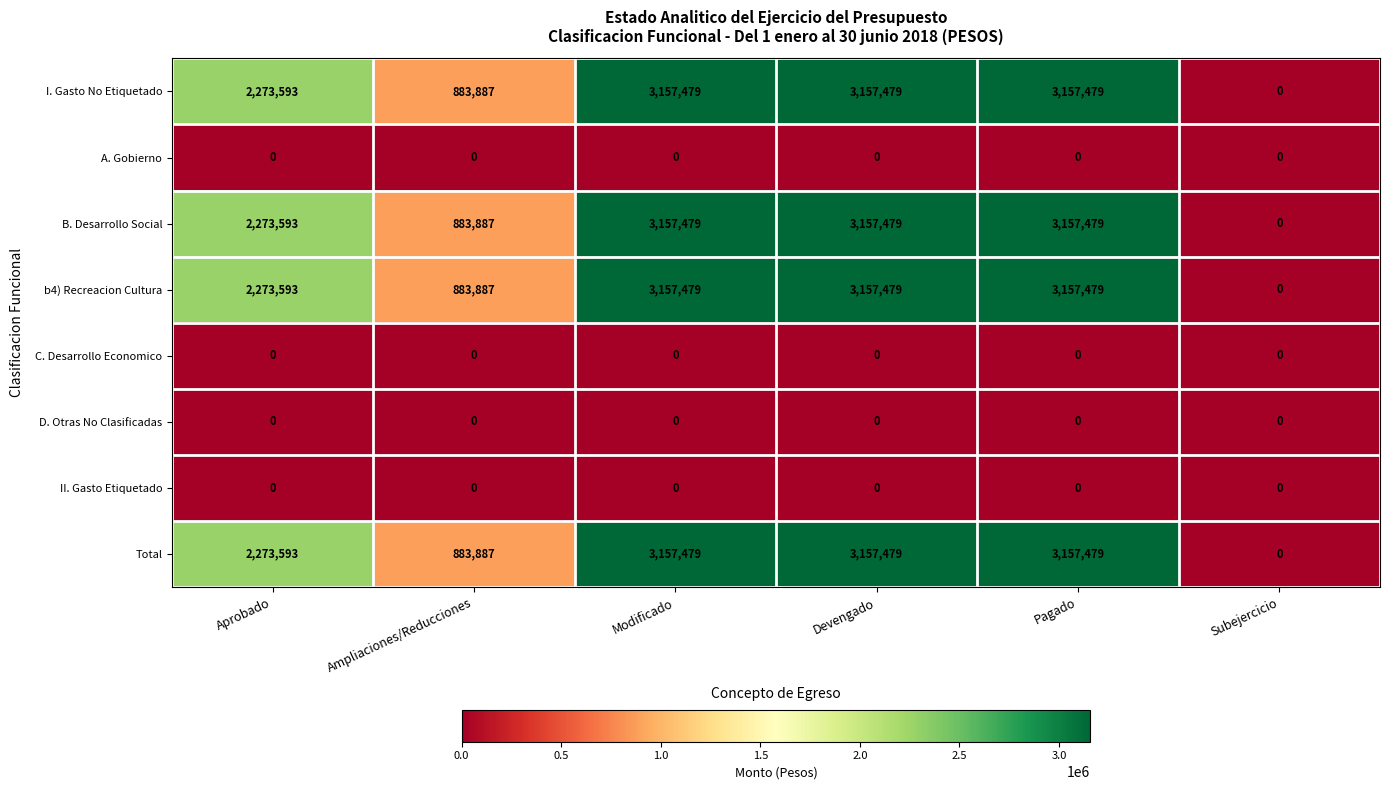

The C. Desarrollo Economico series shows 0 at Devengado. True or false?

True